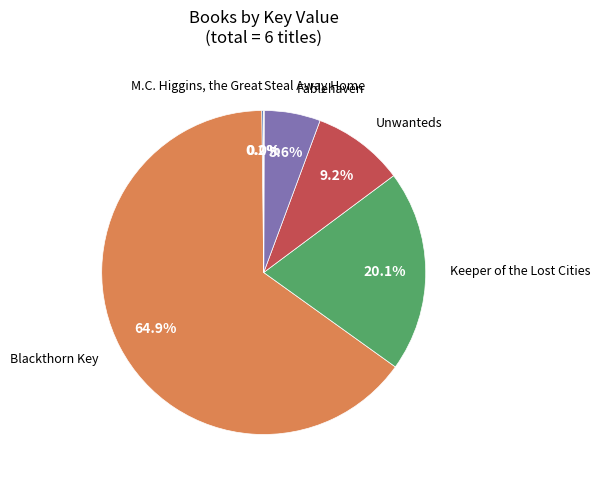

Is there a majority slice in this chart?

Yes